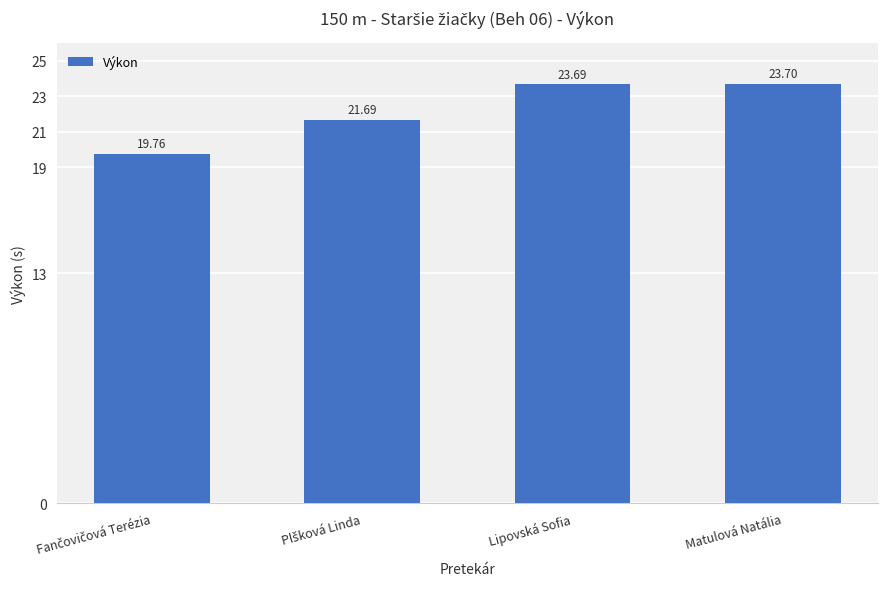

Count the number of categories in the chart.

4